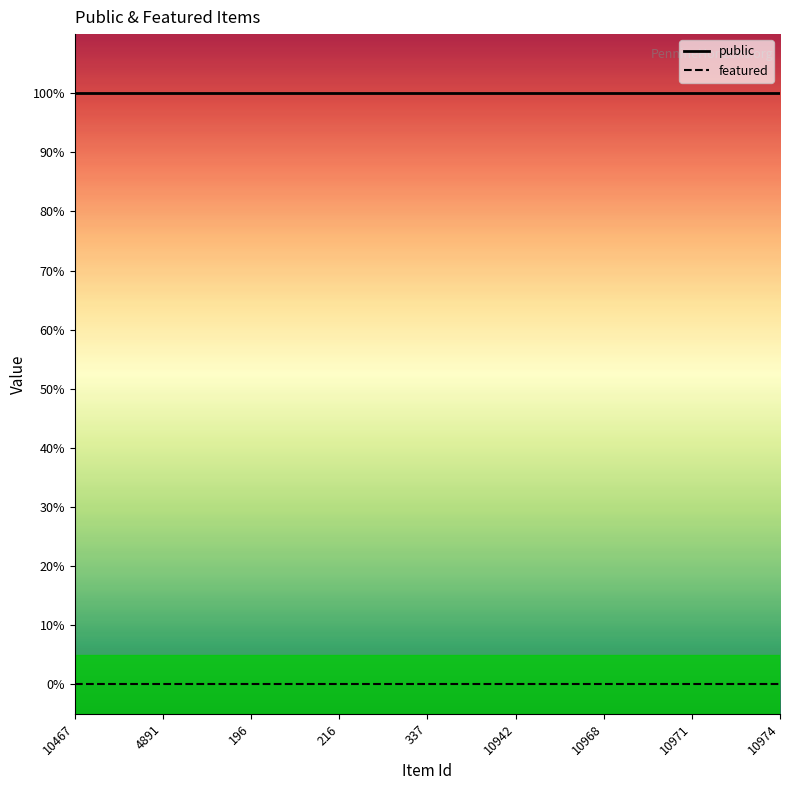

True or false: featured has a value of 0 at 10943.

True